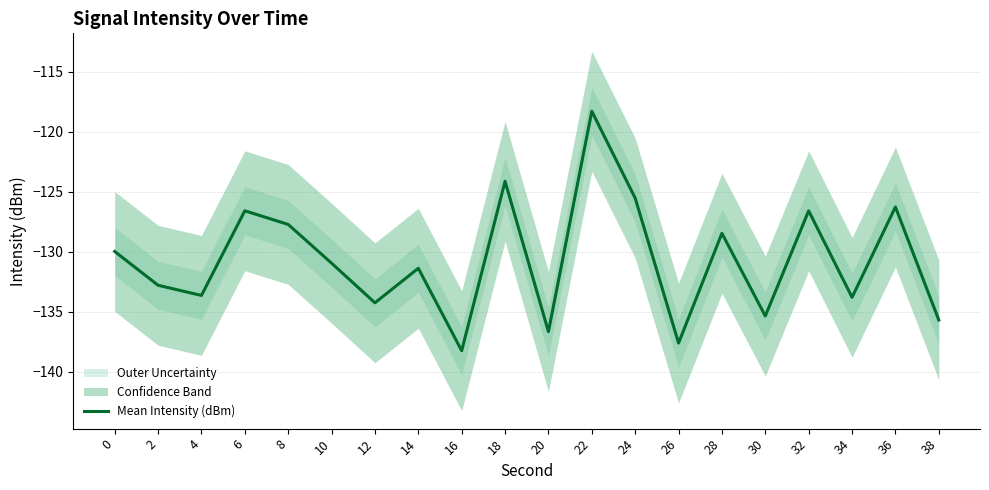

Rank the categories by value from lowest to highest.

16, 26, 20, 38, 30, 12, 34, 4, 2, 14, 10, 0, 28, 8, 32, 6, 36, 24, 18, 22